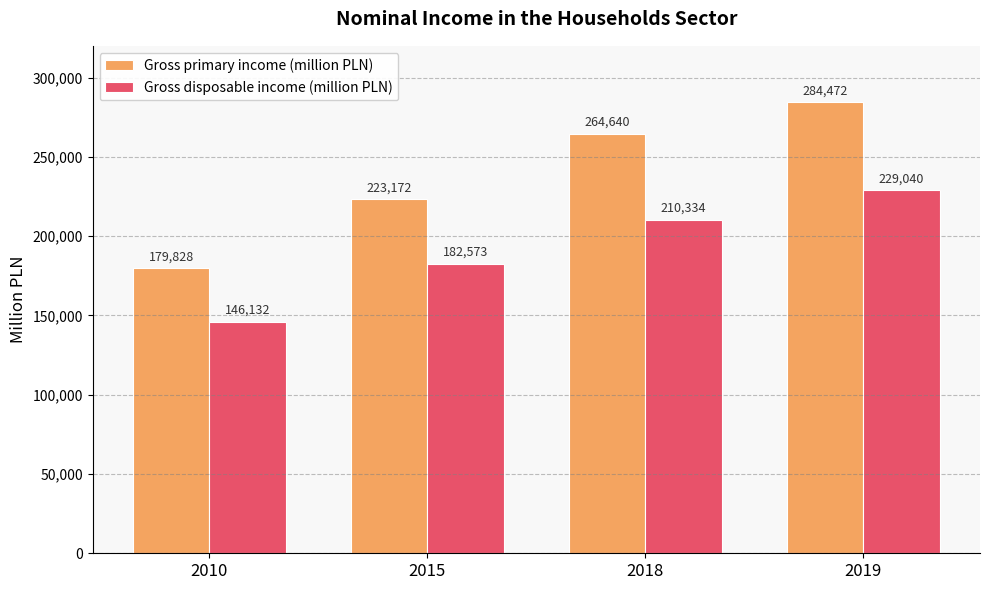

What is the spread (max minus min) of values at 2018?

54306